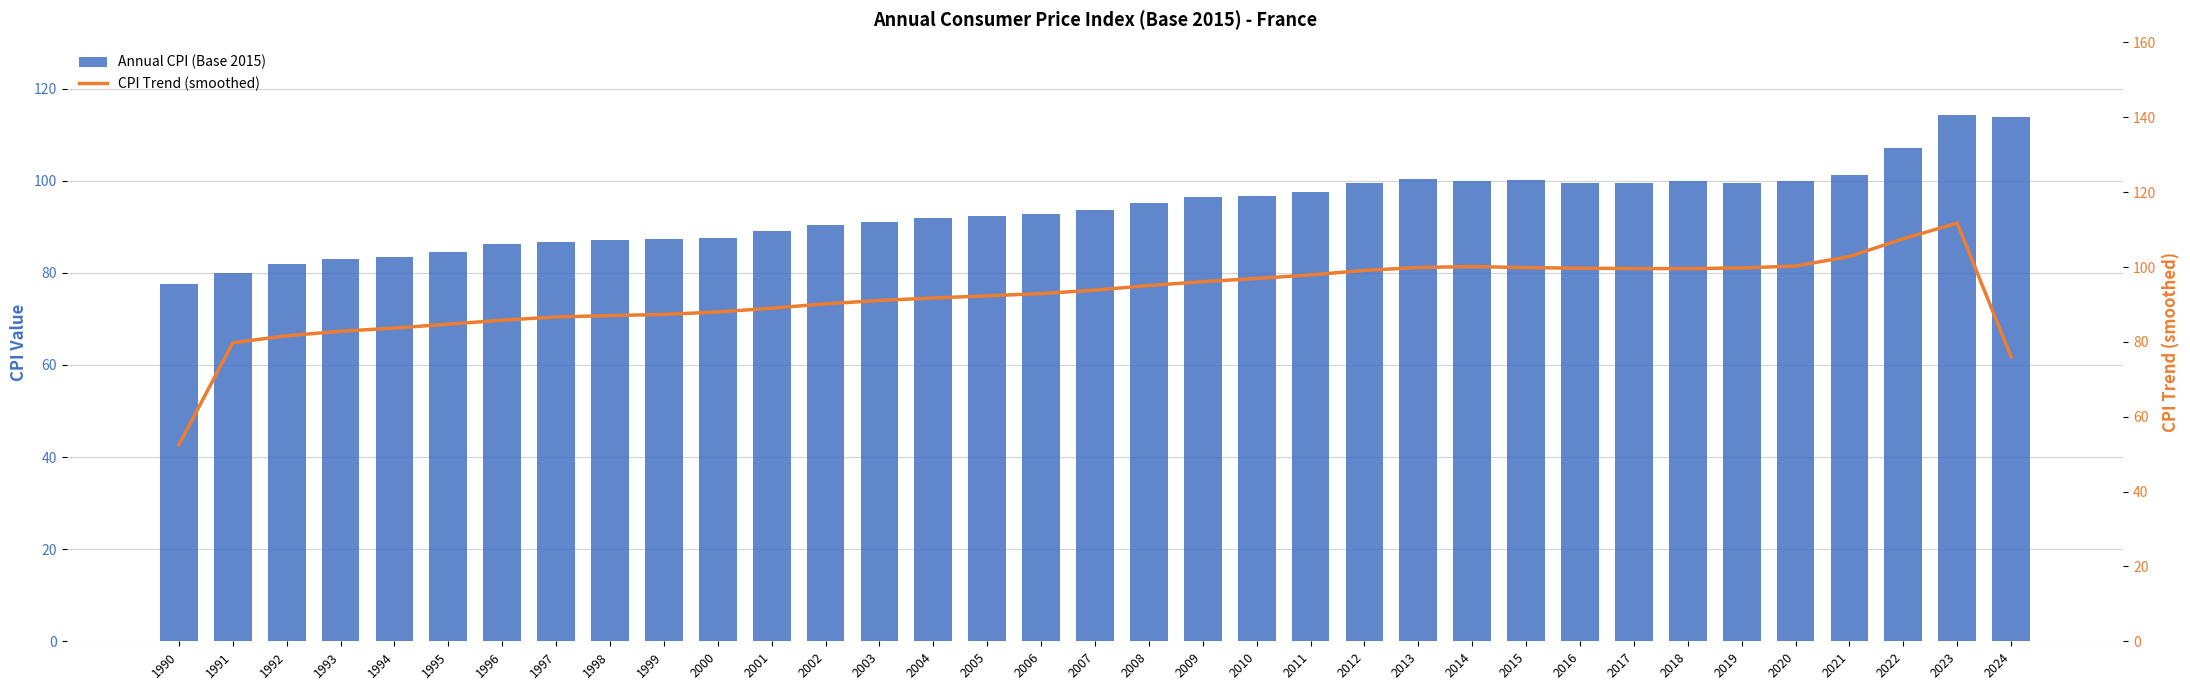

What is the difference between the highest and lowest values at 2018?

0.3